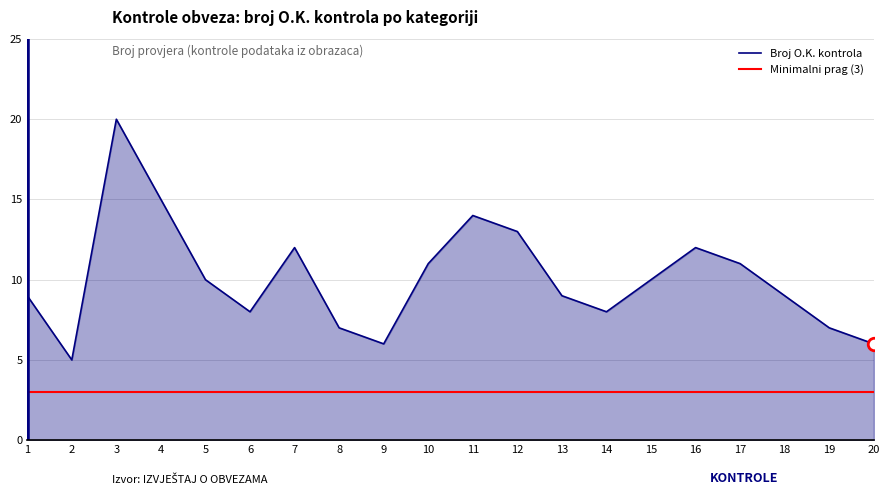

What is the spread (max minus min) of values at 13?

6